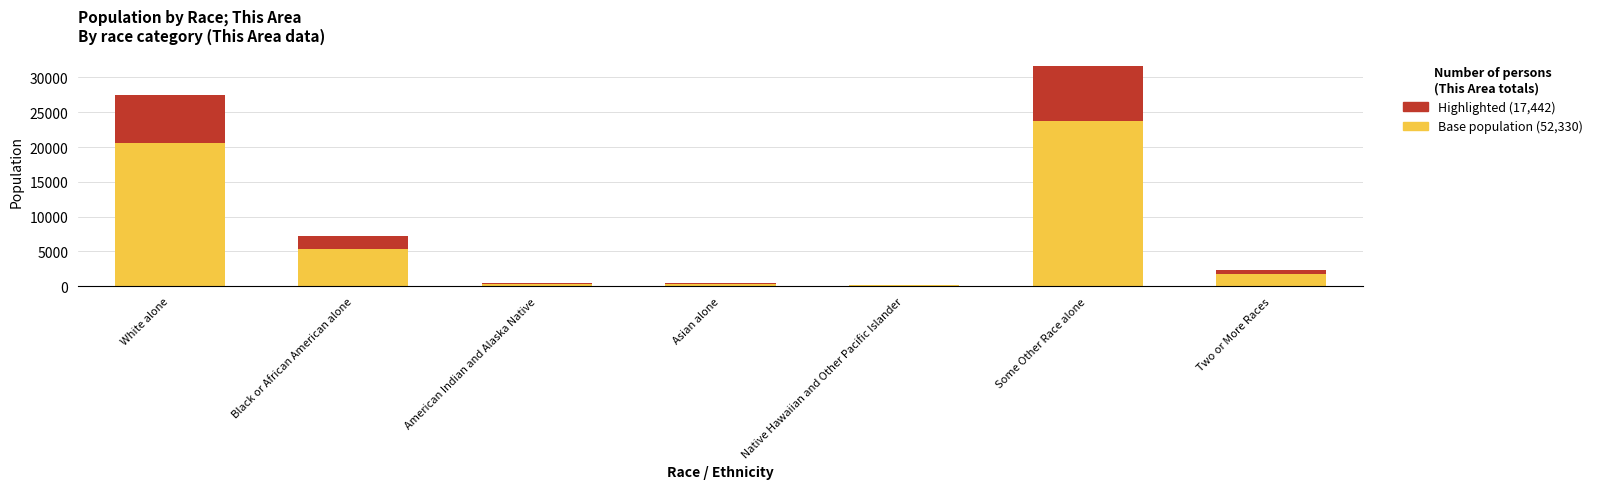

At which category is the sum across all series the highest?

Some Other Race alone